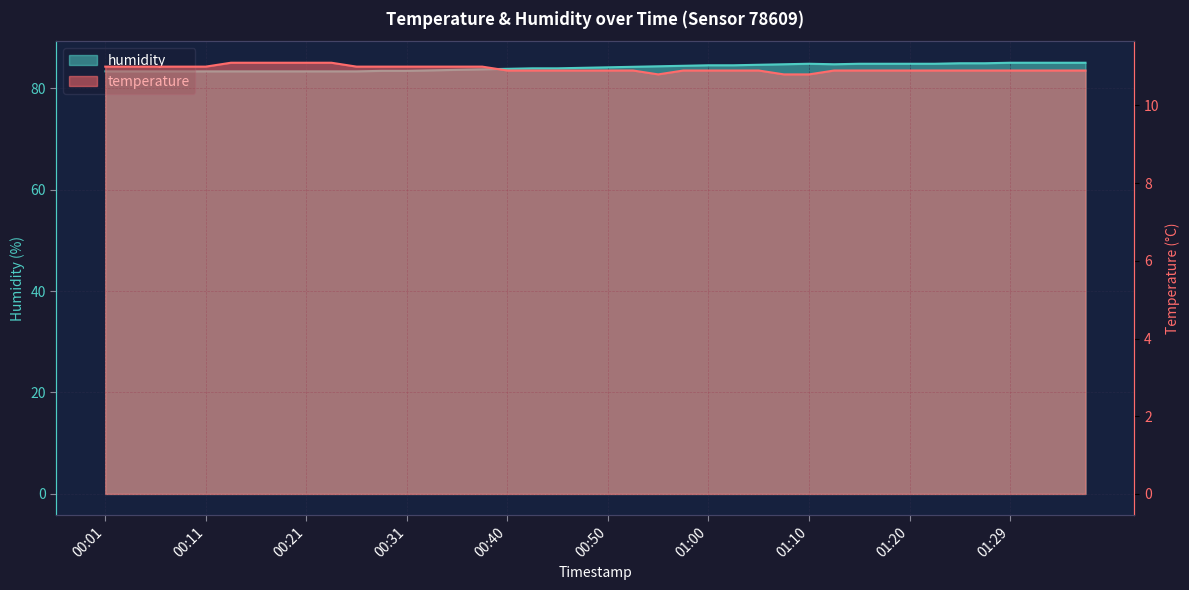

What position from the right is 00:43?

23